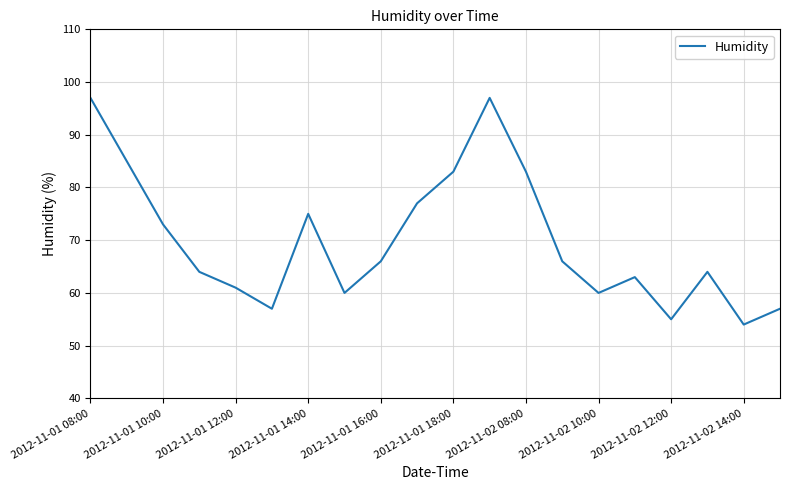

What is the minimum value shown in the chart?

54